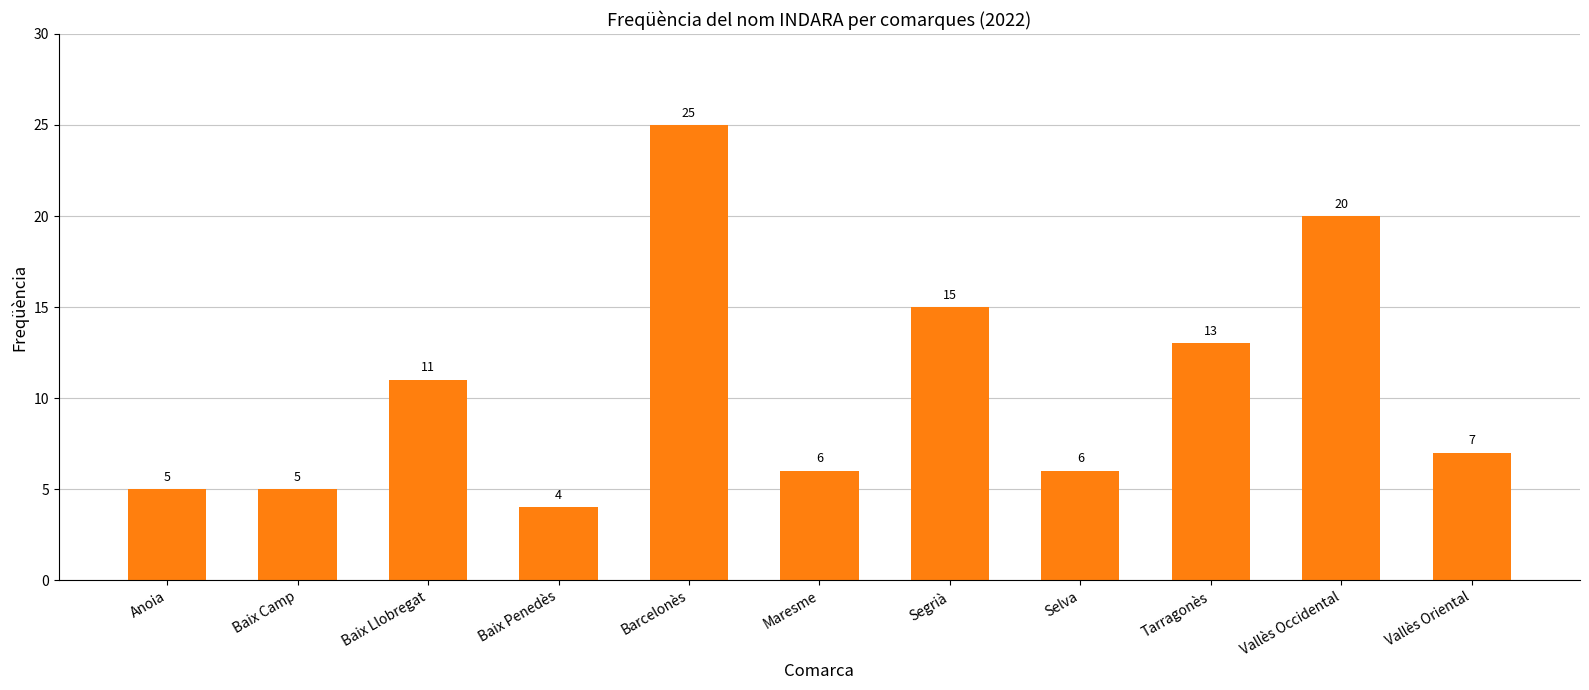

Reading left to right, what are all the values shown in this chart?

Anoia=5	Baix Camp=5	Baix Llobregat=11	Baix Penedès=4	Barcelonès=25	Maresme=6	Segrià=15	Selva=6	Tarragonès=13	Vallès Occidental=20	Vallès Oriental=7